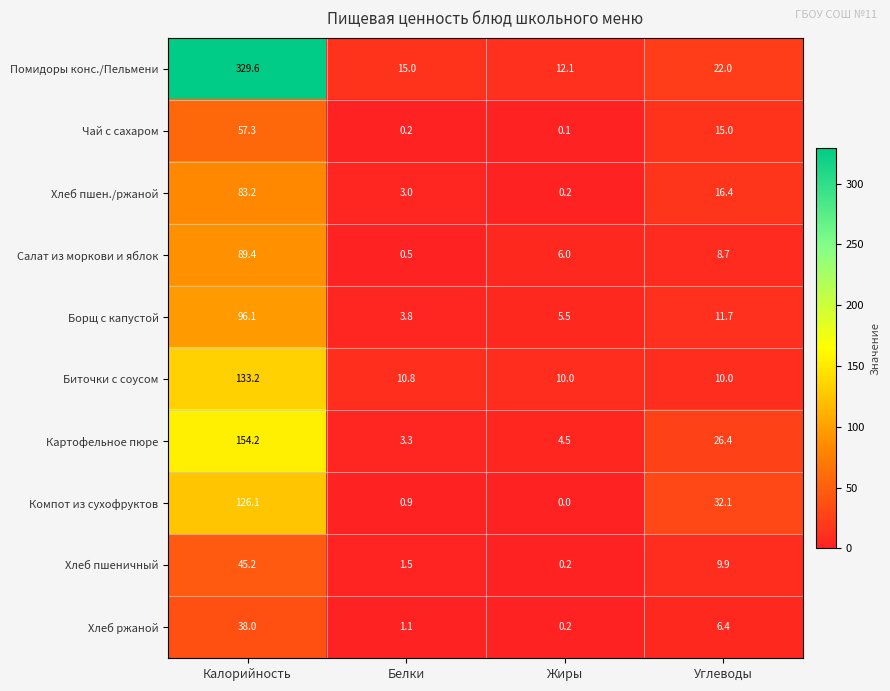

Rank the series by their maximum value, from lowest to highest.

Хлеб ржаной, Хлеб пшеничный, Чай с сахаром, Хлеб пшен./ржаной, Салат из моркови и яблок, Борщ с капустой, Компот из сухофруктов, Биточки с соусом, Картофельное пюре, Помидоры конс./Пельмени